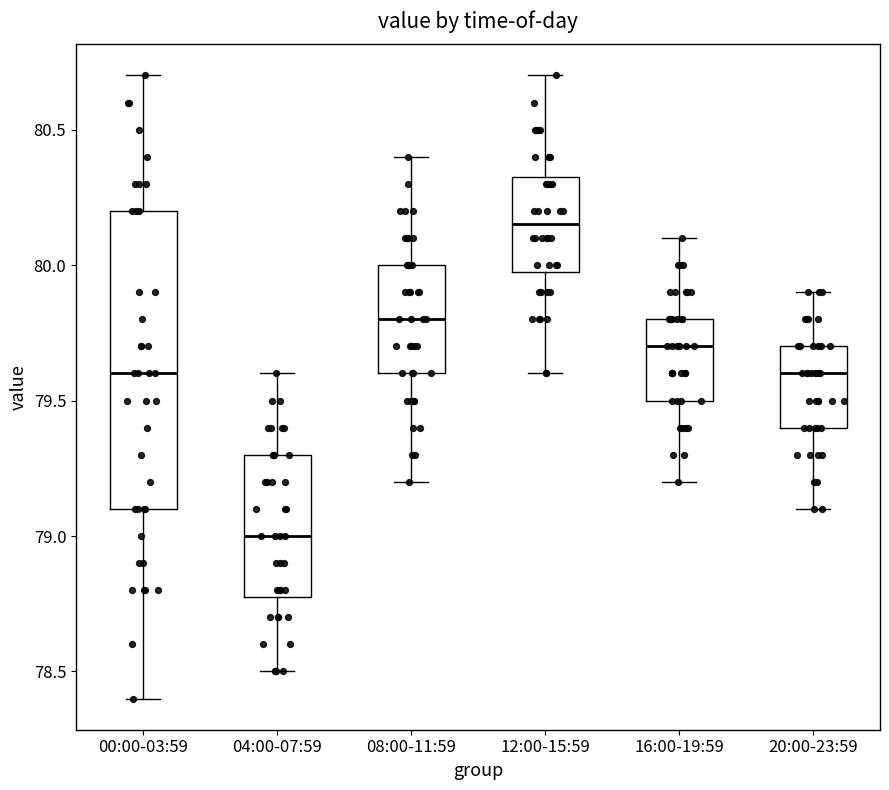

Reading left to right, read every box against the y-axis: the position of its median line, the range the box covers, and the ends of its whiskers. The values are not printed on the chart, so give them approximately, as read against the axis.

00:00-03:59: median 79.60, box 79.10 to 80.20, whiskers 78.40 to 80.70
04:00-07:59: median 79.00, box 78.80 to 79.30, whiskers 78.50 to 79.60
08:00-11:59: median 79.80, box 79.60 to 80.00, whiskers 79.20 to 80.40
12:00-15:59: median 80.15, box 80.00 to 80.35, whiskers 79.60 to 80.70
16:00-19:59: median 79.70, box 79.50 to 79.80, whiskers 79.20 to 80.10
20:00-23:59: median 79.60, box 79.40 to 79.70, whiskers 79.10 to 79.90